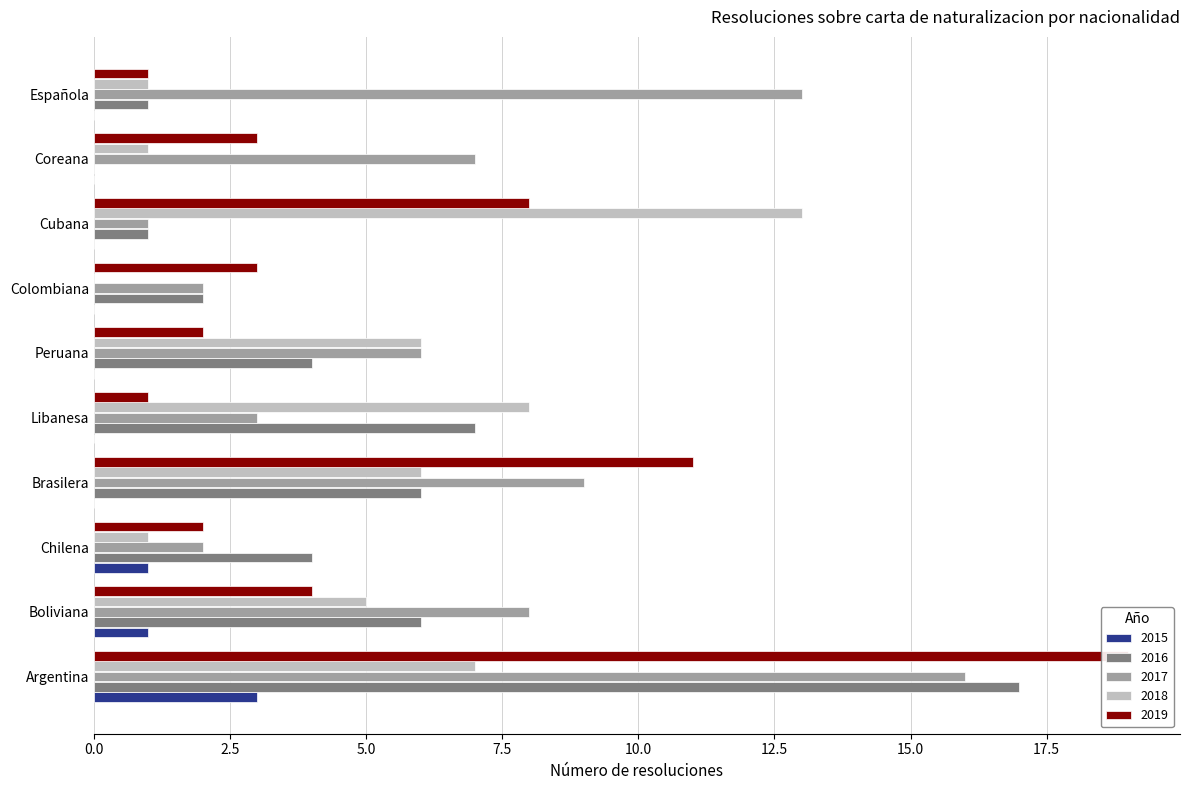

Are the bars grouped side by side (vs. stacked)?

Yes